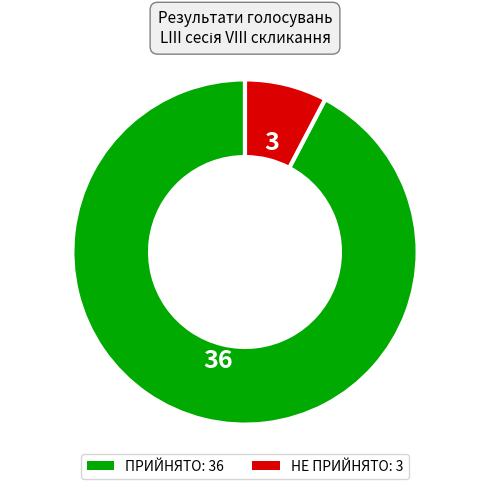

Combined, do ПРИЙНЯТО: 36 and НЕ ПРИЙНЯТО: 3 account for over 50%?

Yes